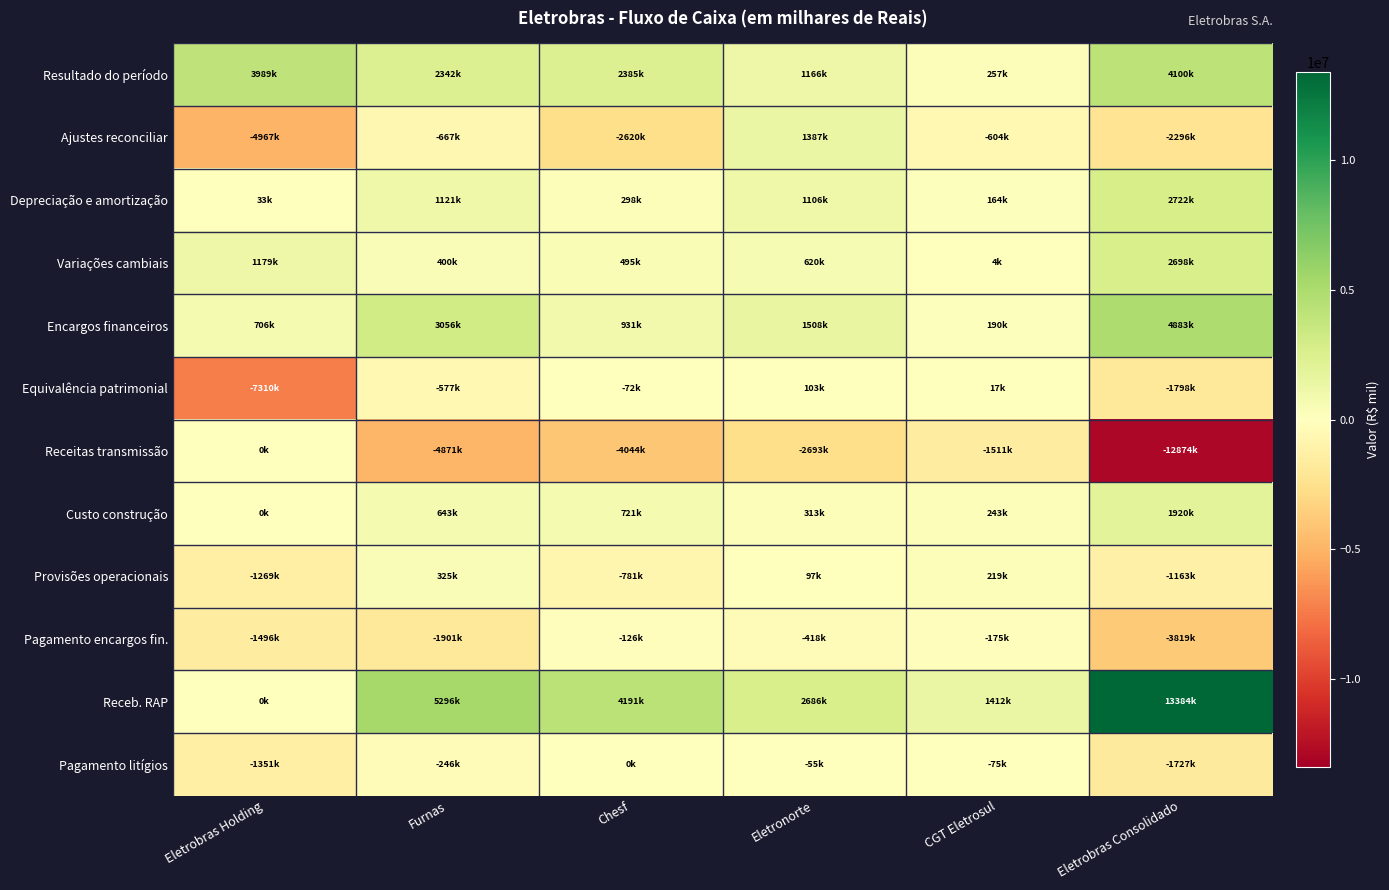

Rank the series at Chesf from highest to lowest value.

Receb. RAP, Resultado do período, Encargos financeiros, Custo construção, Variações cambiais, Depreciação e amortização, Pagamento litígios, Equivalência patrimonial, Pagamento encargos fin., Provisões operacionais, Ajustes reconciliar, Receitas transmissão